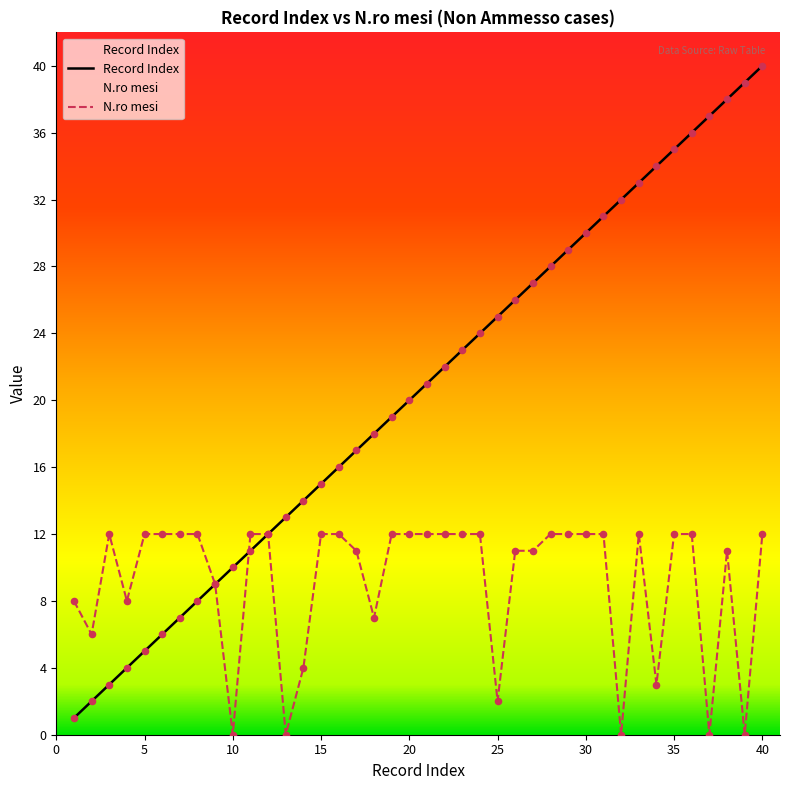

What is the total value across all series at 26?

37